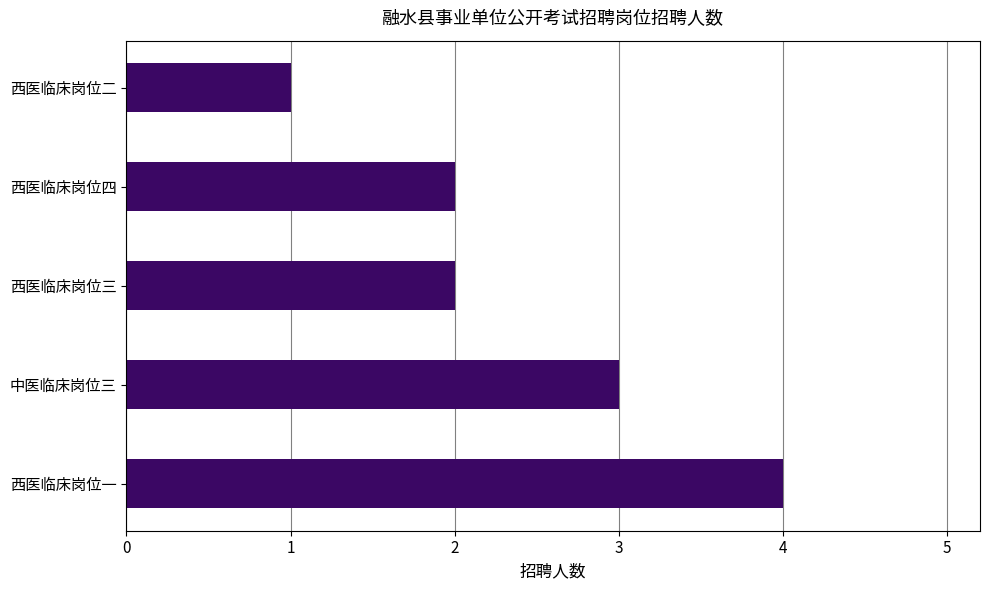

At which category does the chart reach its minimum across all series?

西医临床岗位二